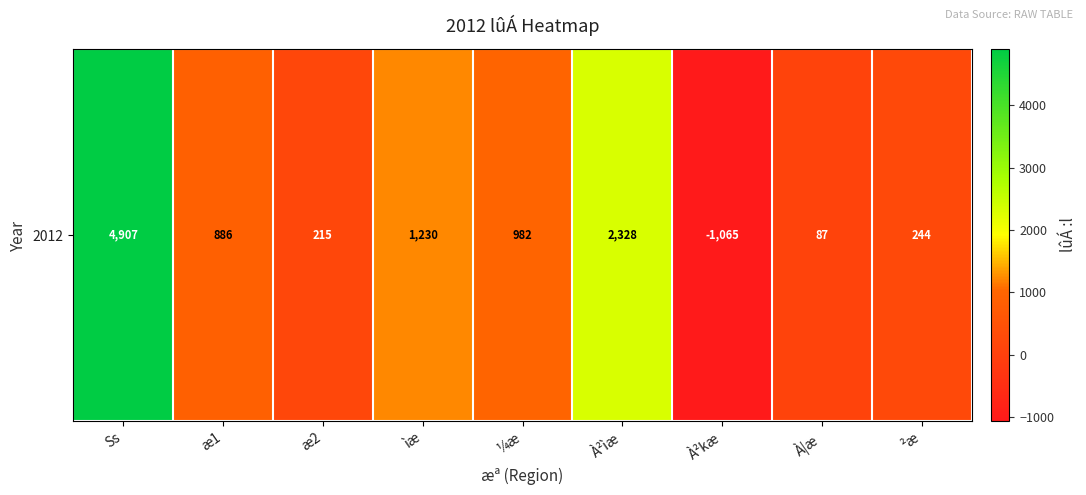

Count the number of data series in this chart.

1